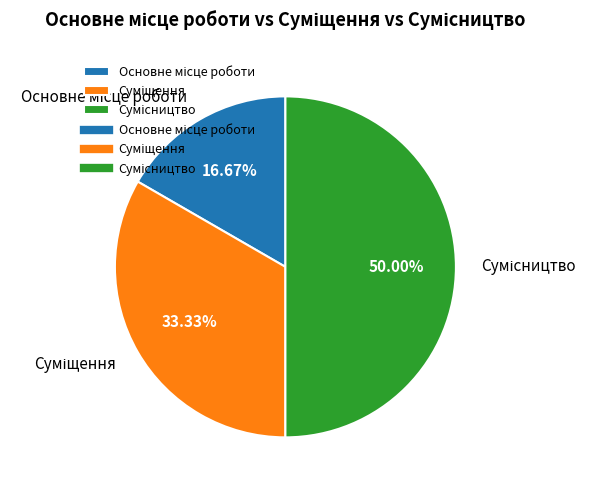

Combined, what portion of the pie is Суміщення and Сумісництво?

83.3%